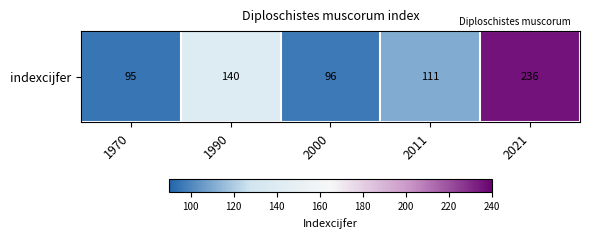

What is the difference between the maximum and minimum values?

141